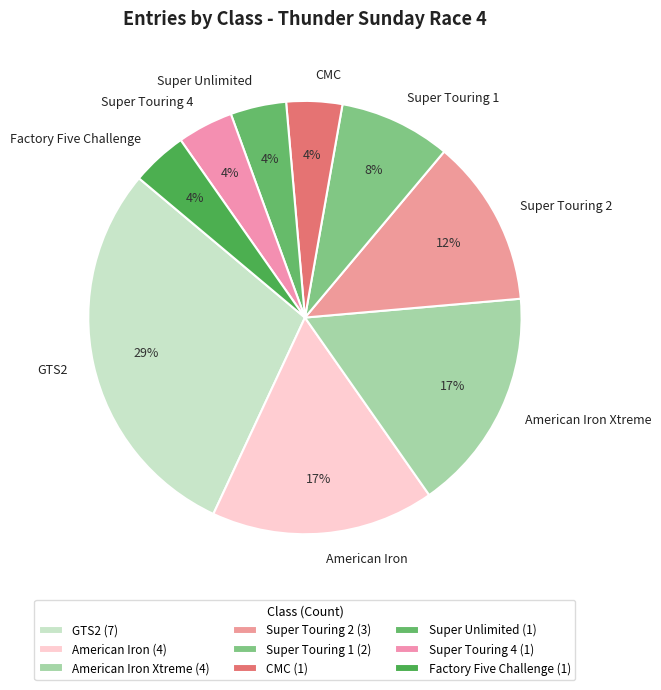

What percentage is the American Iron slice, to the nearest percent?

17%